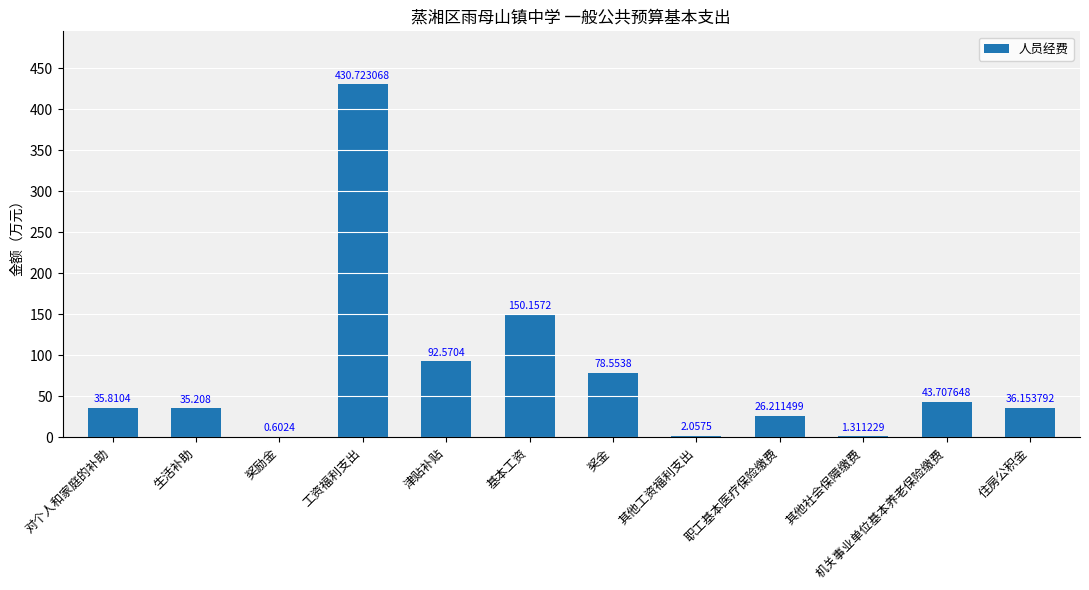

Where does the data first go above 36?

工资福利支出